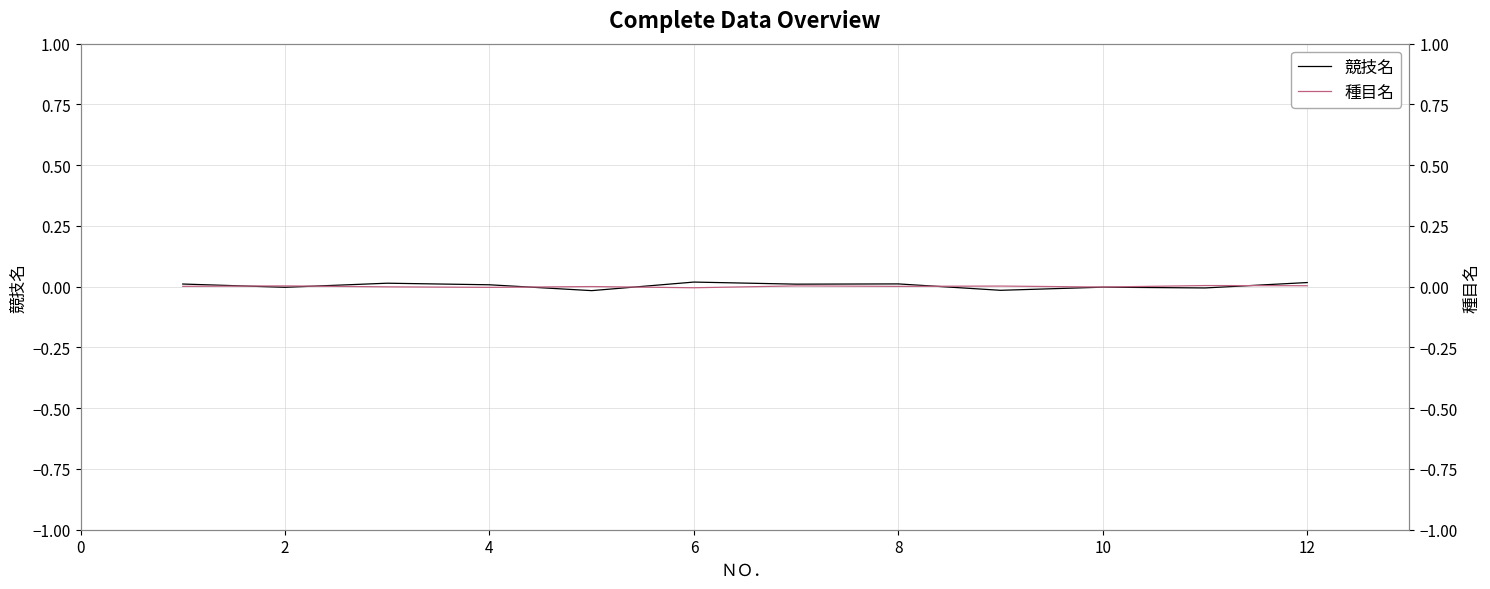

Which series has the largest range (max minus min)?

競技名